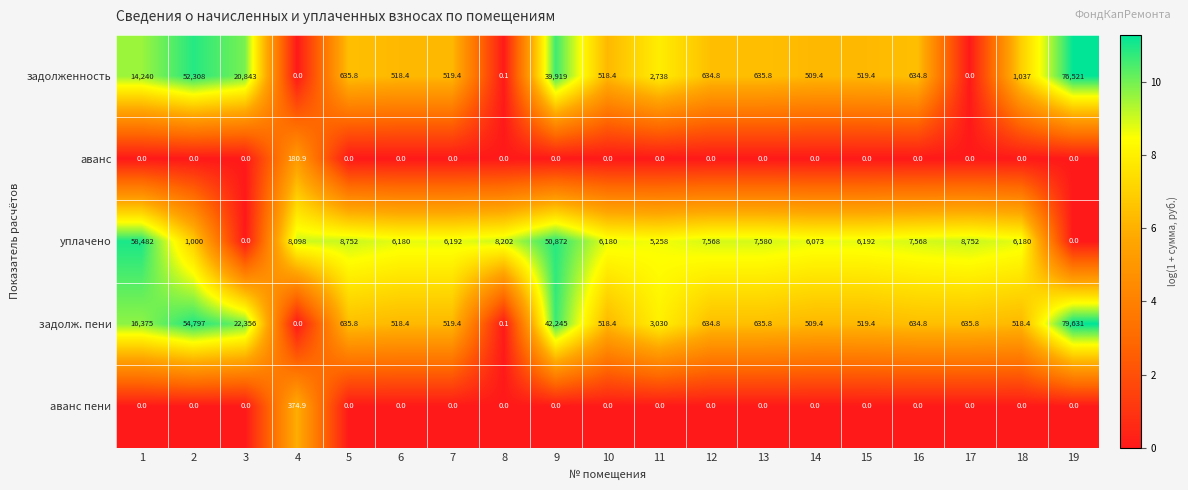

What is the maximum value shown in the chart?

79631.0